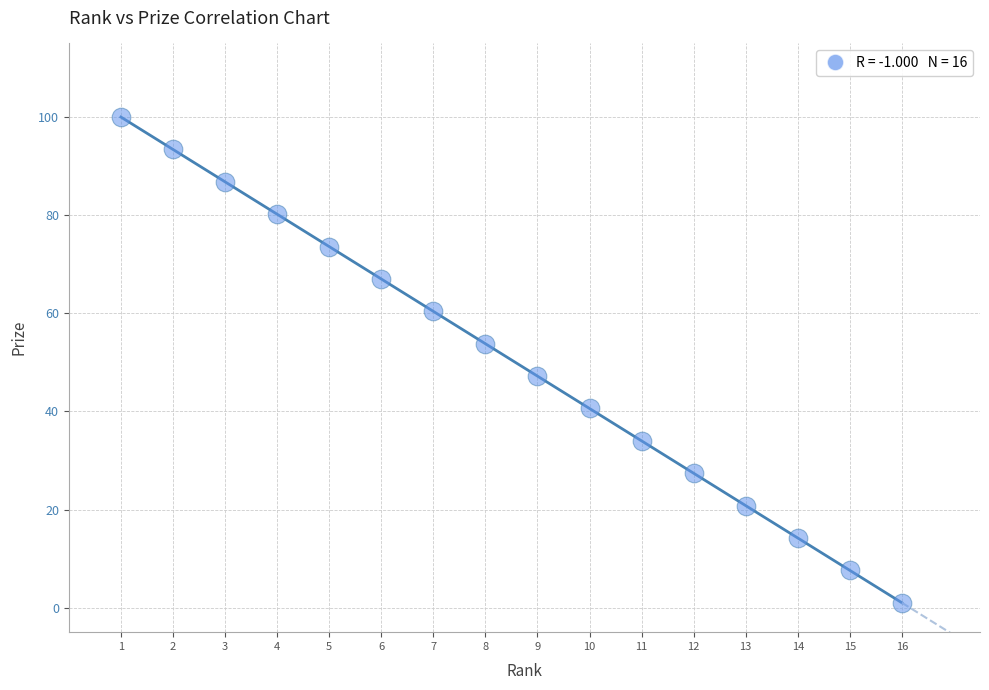

What is the range of Y values (max minus min)?

99.0